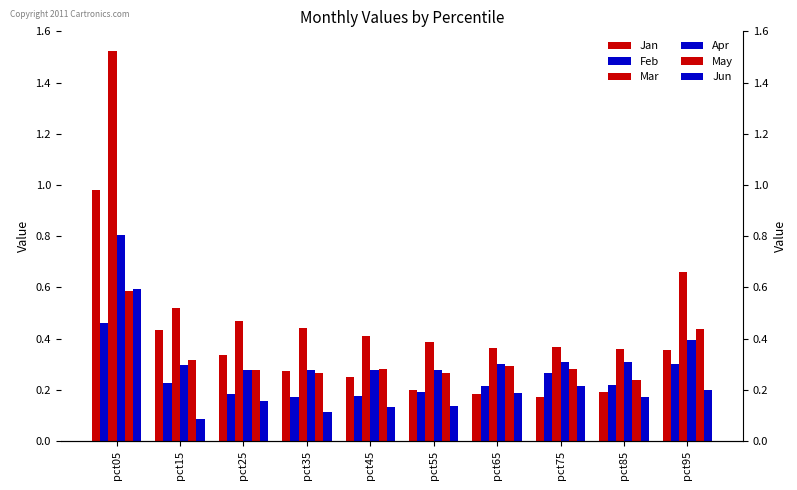

Is it true that Apr equals 0.3 at pct45?

True